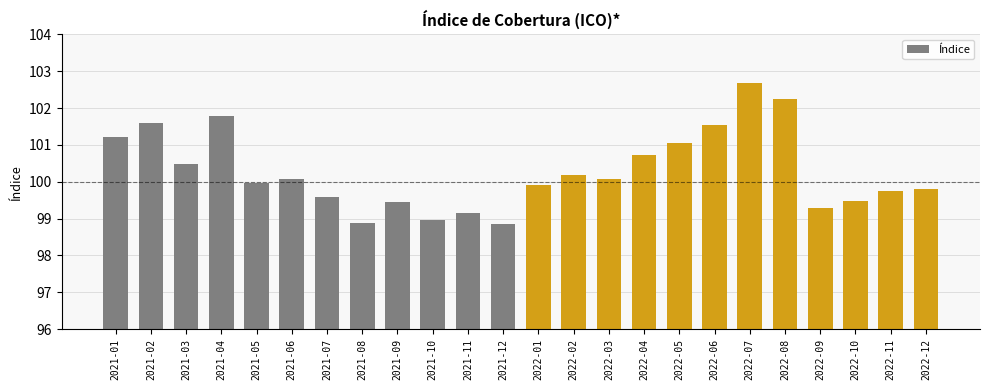

Is it true that the value at 2022-08 is 102.3?

True